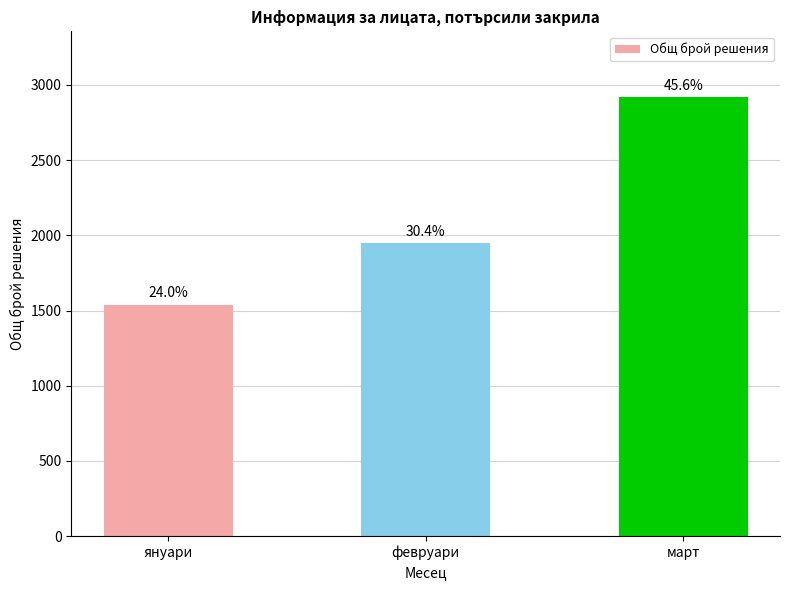

How many bars are there in total?

3